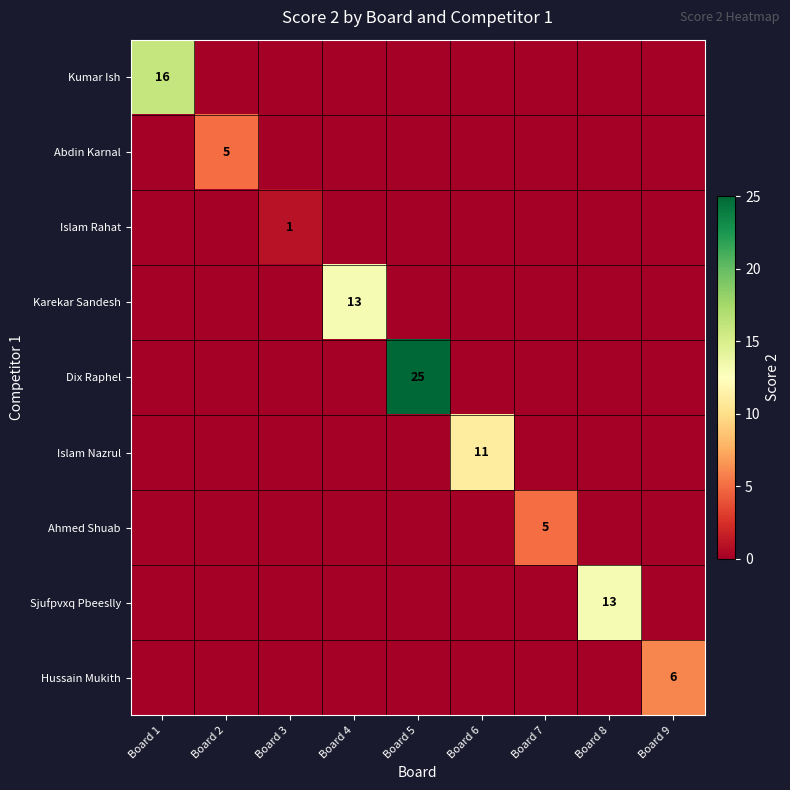

The value of Karekar Sandesh at Board 4 is 18. True or false?

False